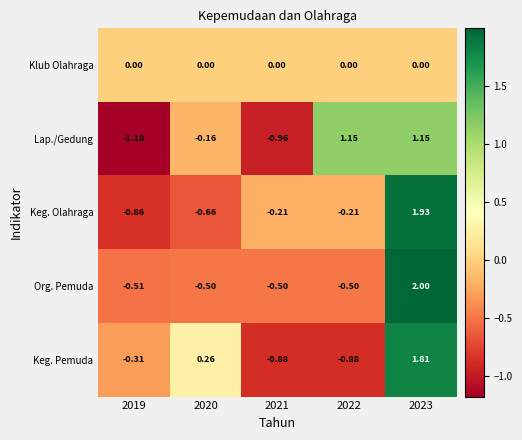

How many distinct data groups are displayed?

5